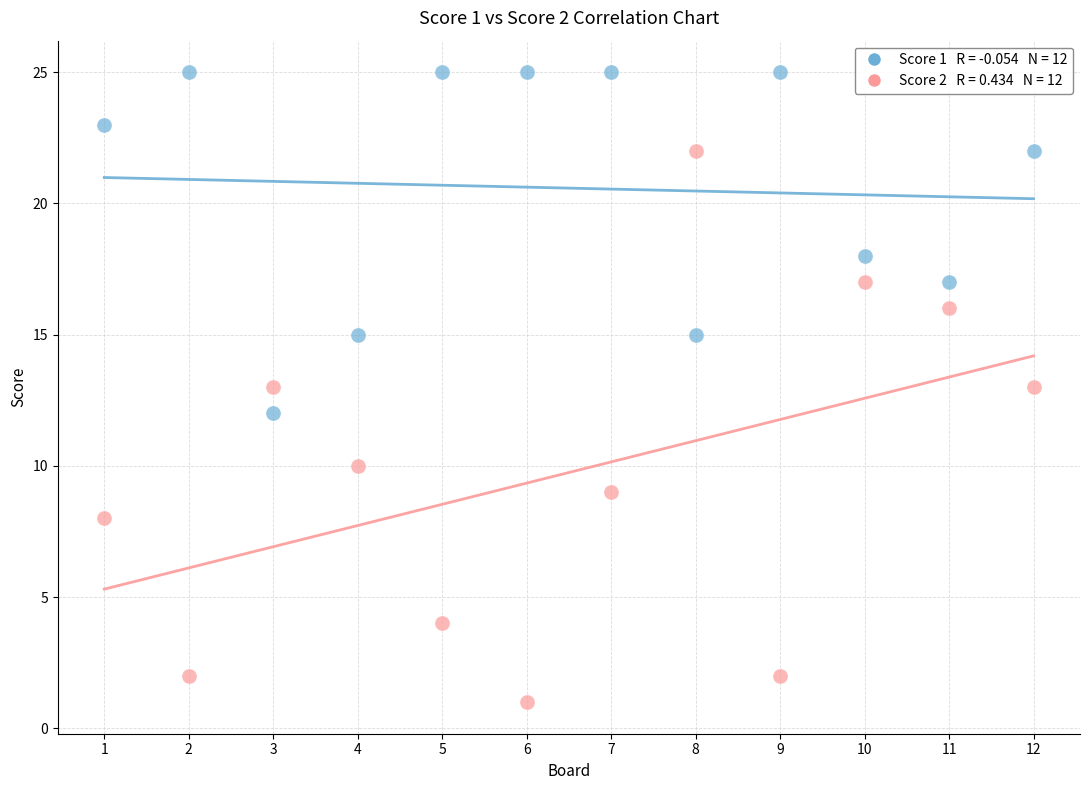

Across all data points, what is the range of X values (max minus min)?

11